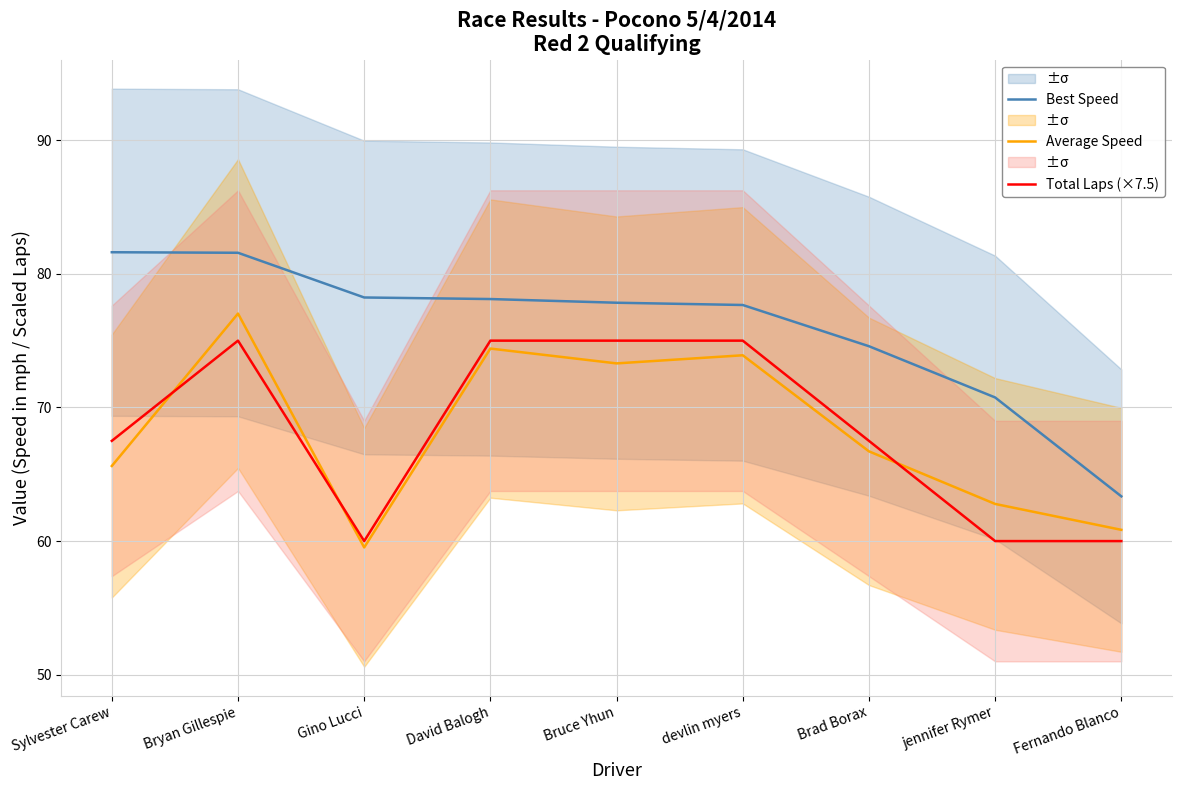

True or false: Best Speed and Total Laps (×7.5) cross at least once.

False